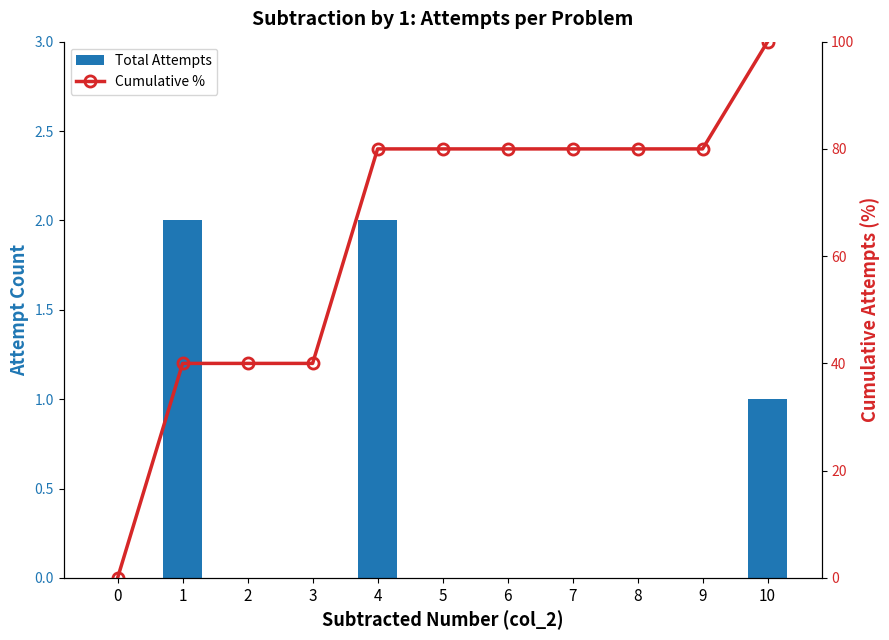

Are the bars horizontal?

No